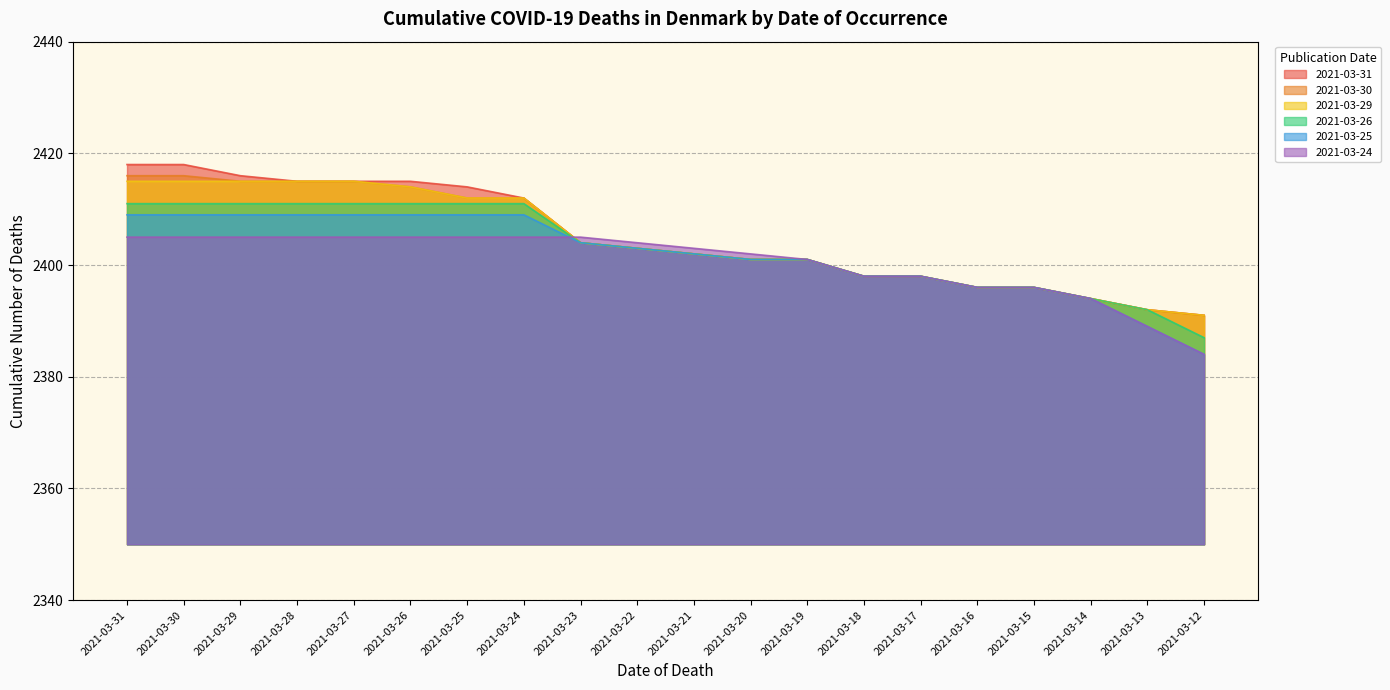

Does the chart have visible grid lines?

Yes